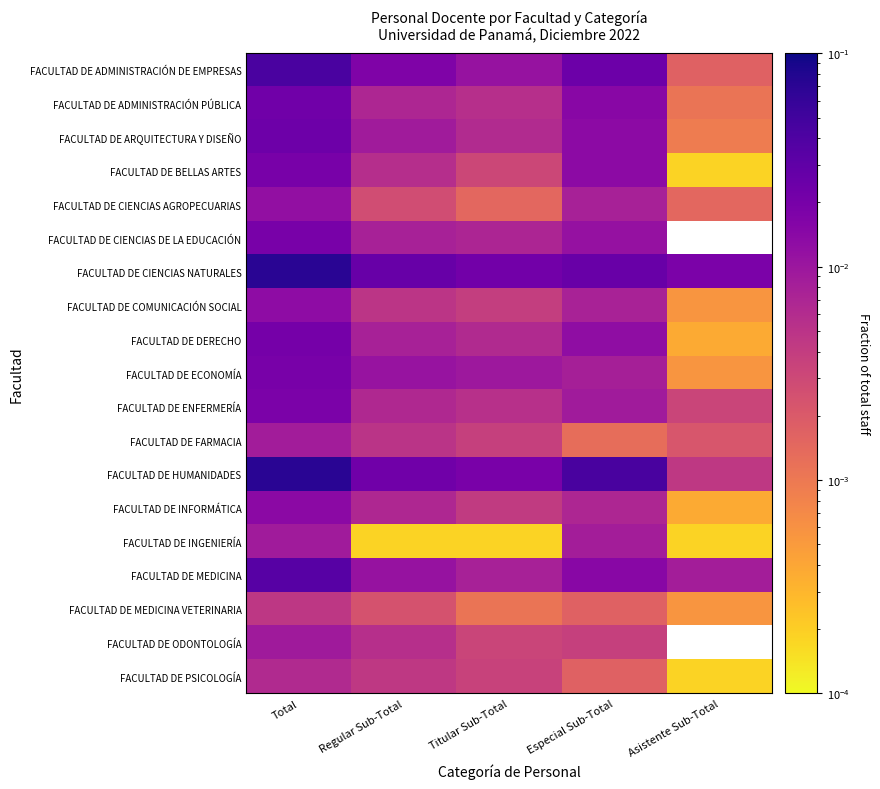

Is it true that FACULTAD DE FARMACIA equals 0.0 at Especial Sub-Total?

False